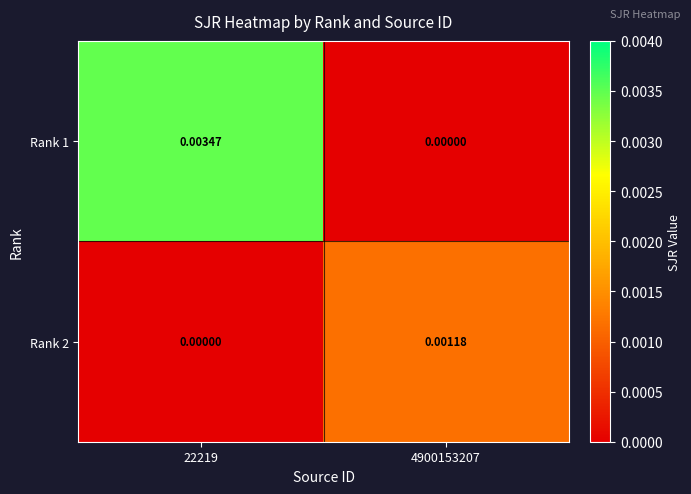

List the series in order of their peak value, highest first.

Rank 1, Rank 2